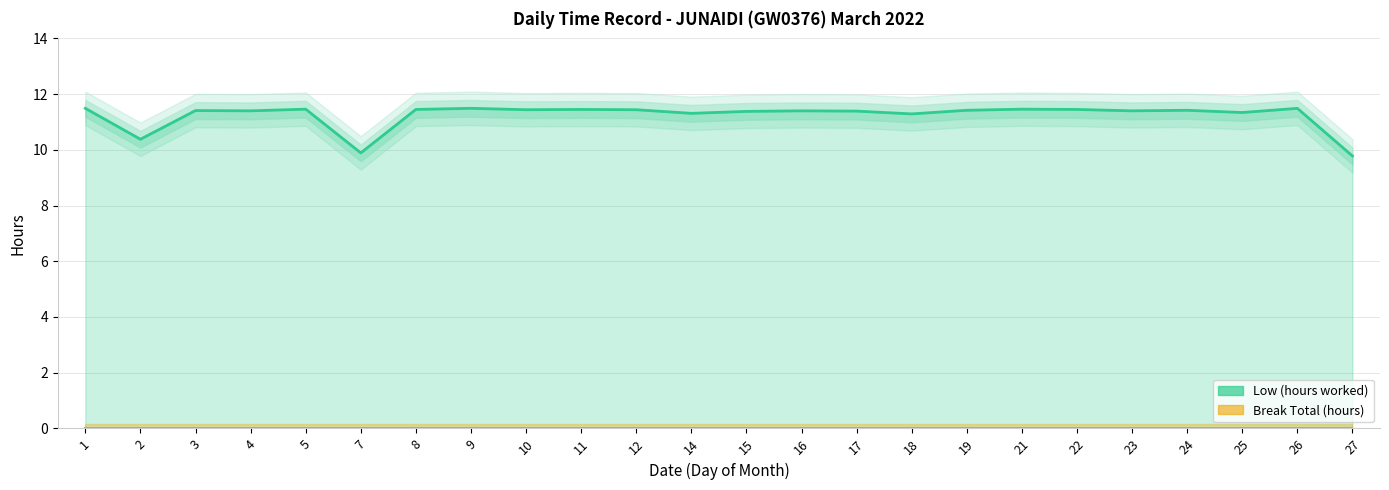

How many interior local valleys (lower than both neighbors) does the data have?

8